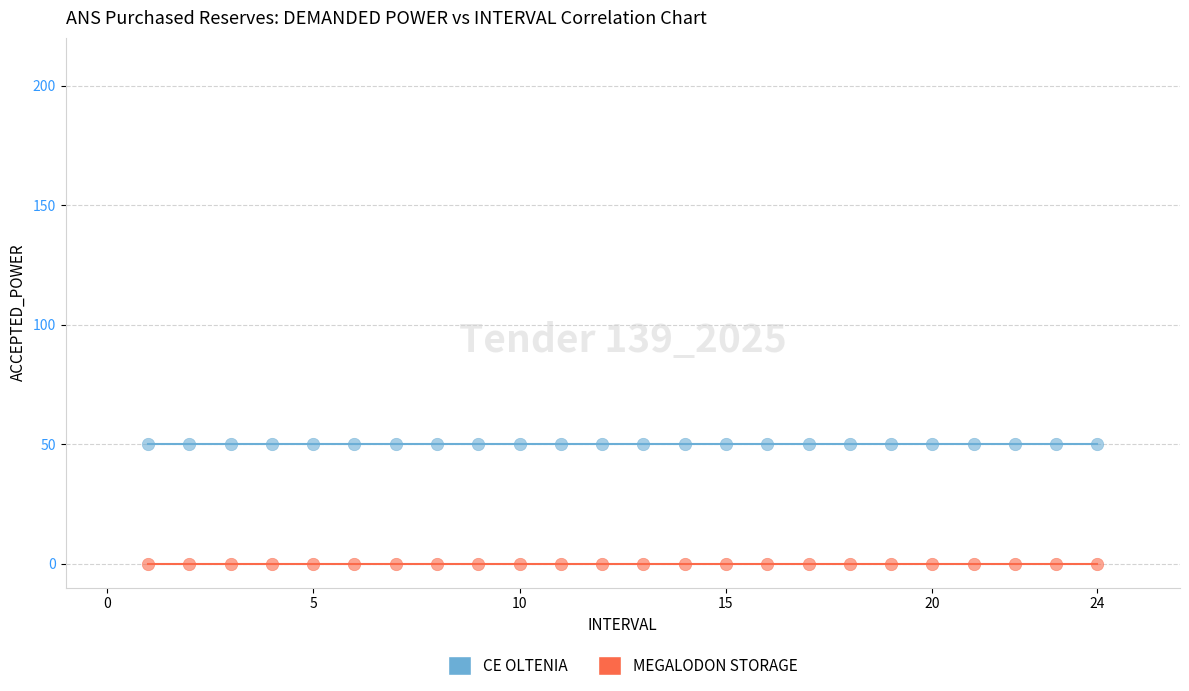

Which series reaches the minimum Y coordinate?

MEGALODON STORAGE